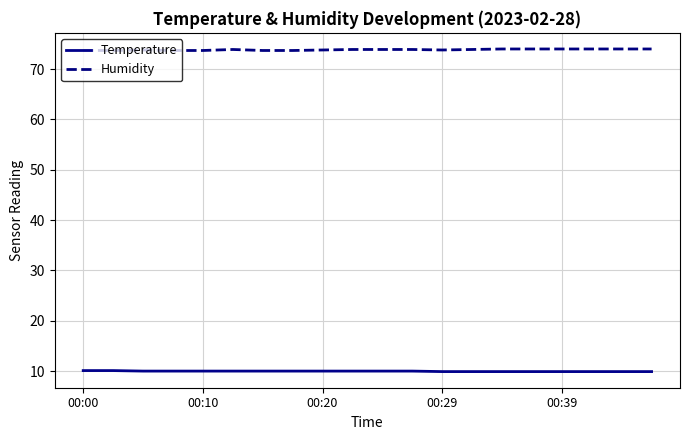

Which series has the largest total across all categories?

Humidity